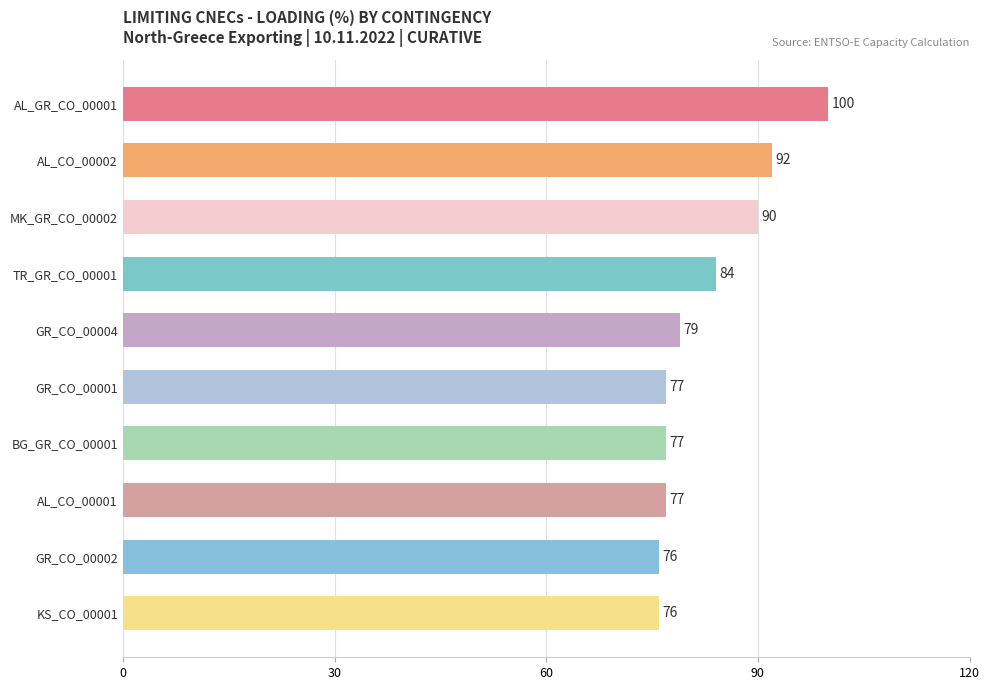

How many bars are there in total?

10